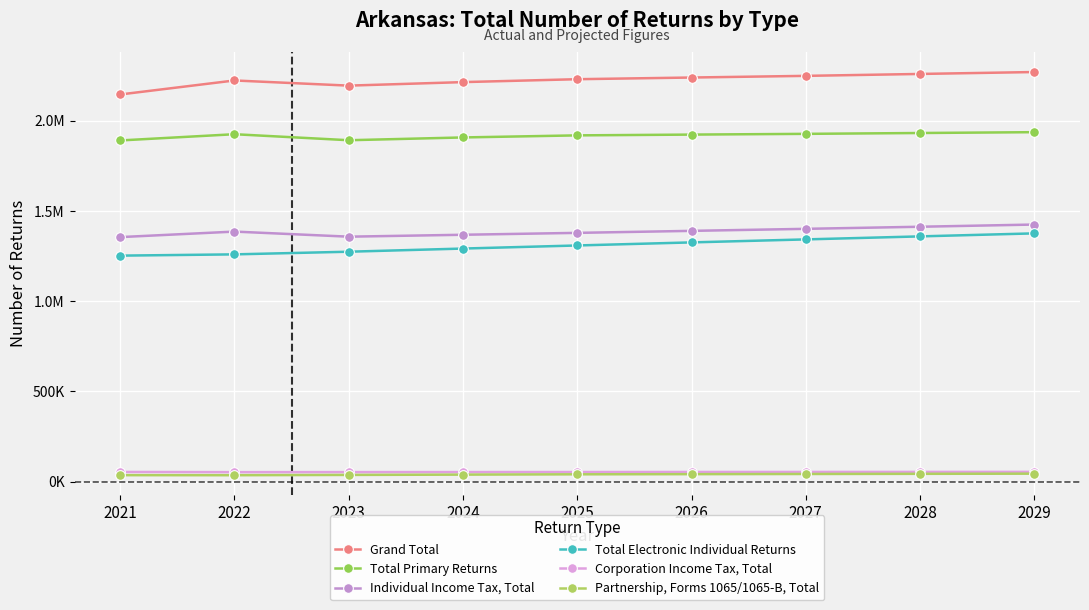

True or false: Partnership, Forms 1065/1065-B, Total has a value of 42000 at 2026.

True